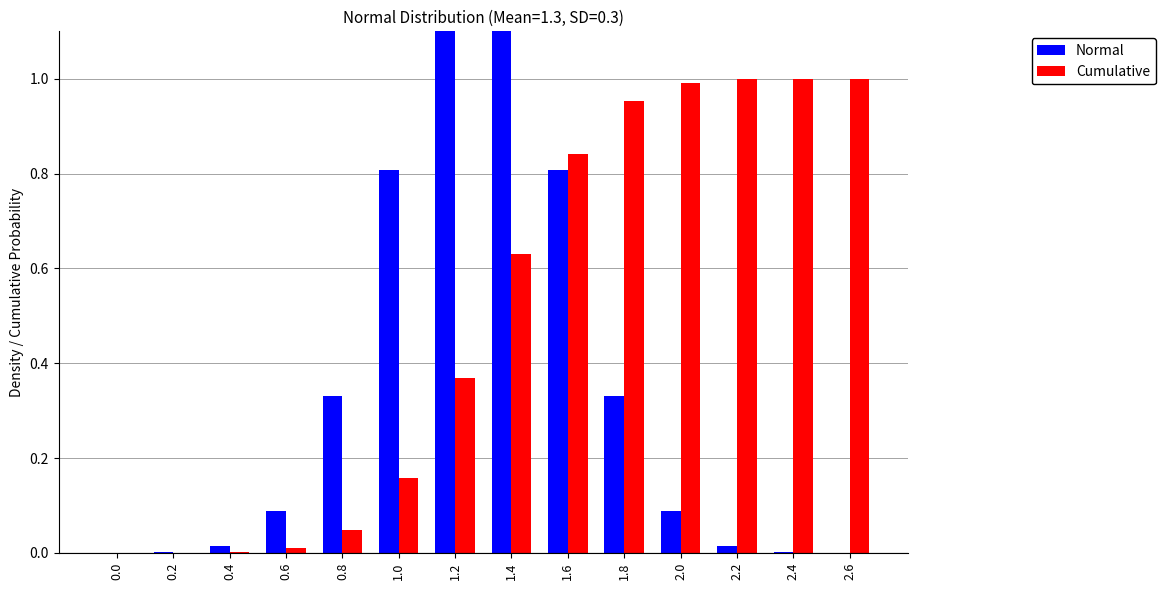

How many data points does each series have?

14